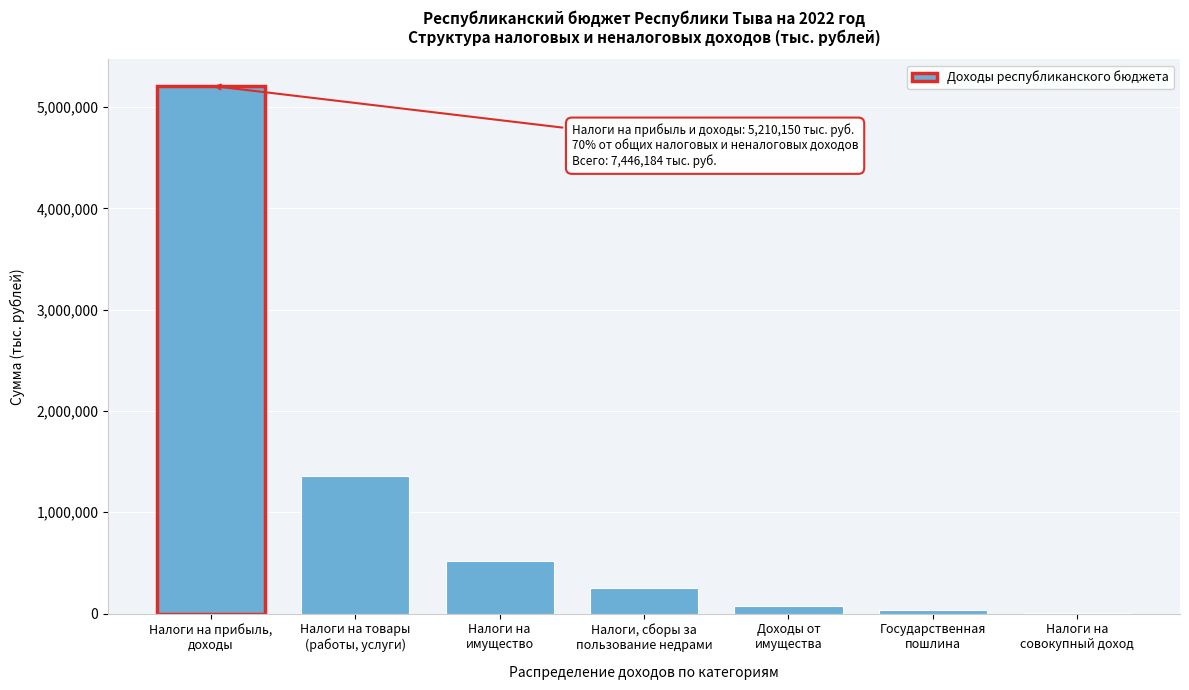

What is the sum of all values?

7446184